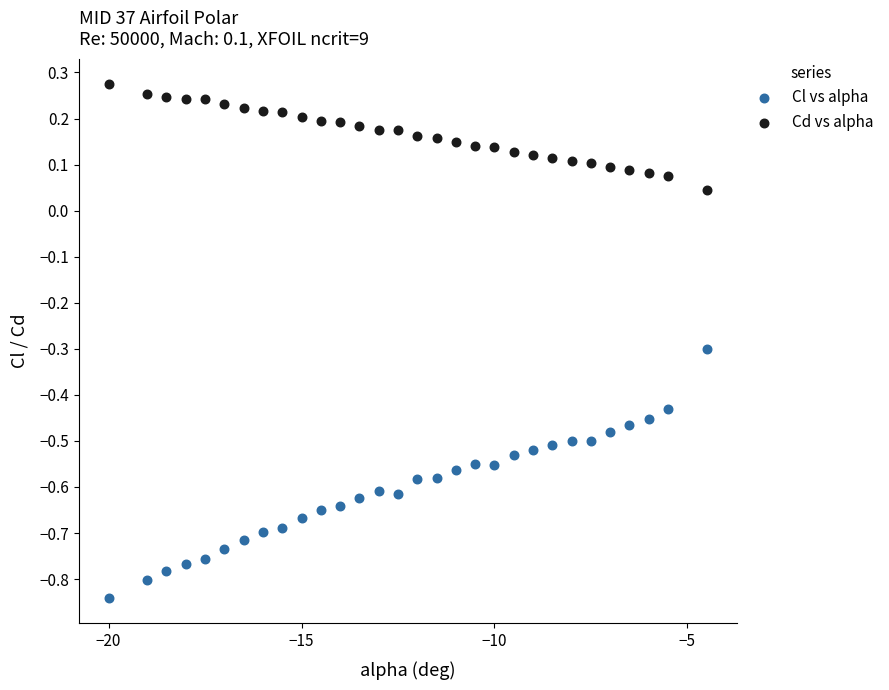

What are all the series names shown in the legend?

Cl vs alpha, Cd vs alpha